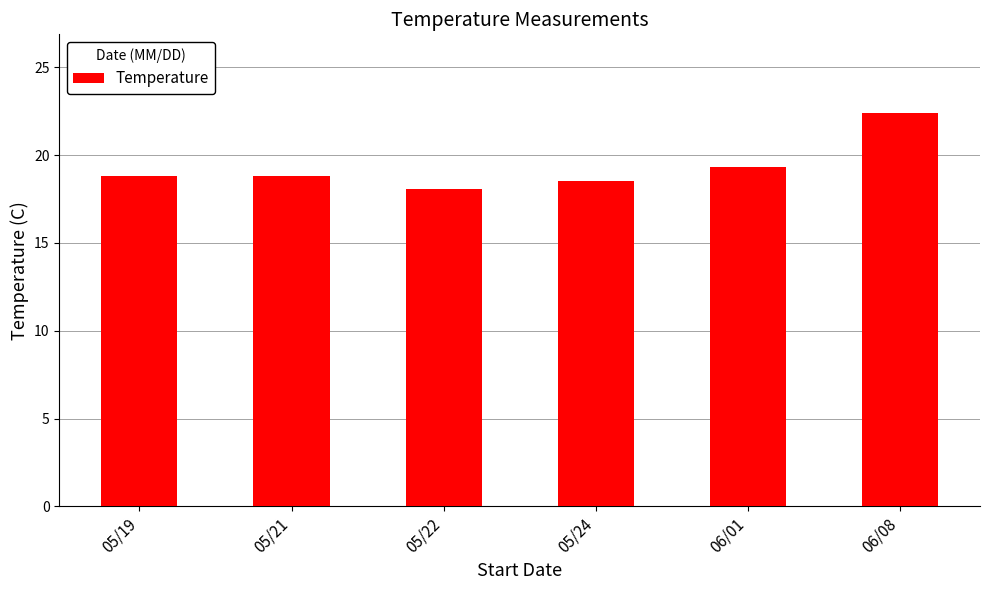

Reading right to left, what are all the values shown in this chart?

22.4	19.3	18.5	18.1	18.8	18.8